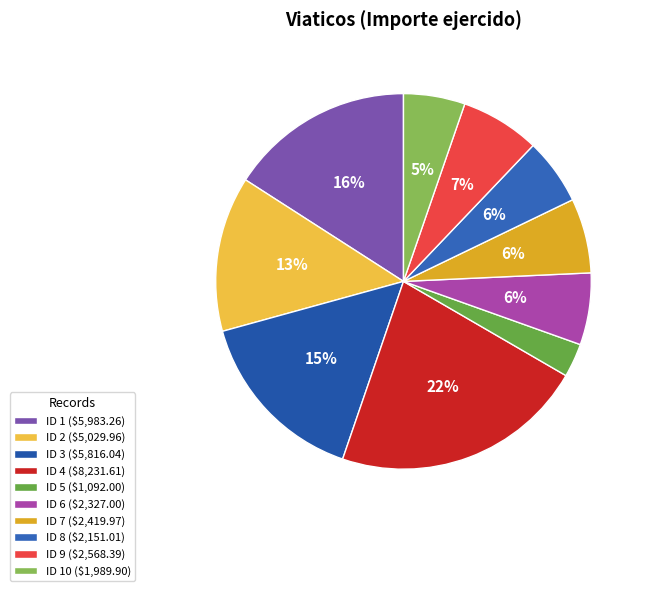

Is there any slice that represents more than half of the pie?

No